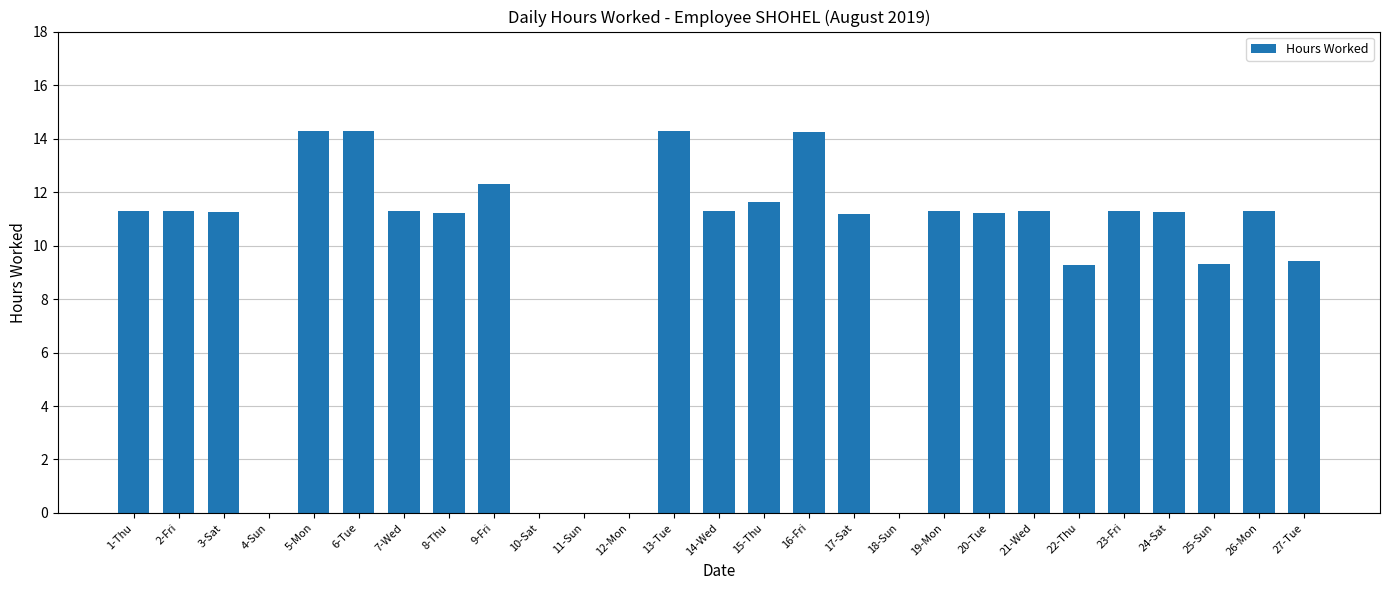

What is the change in value from 17-Sat to 25-Sun?

-1.9